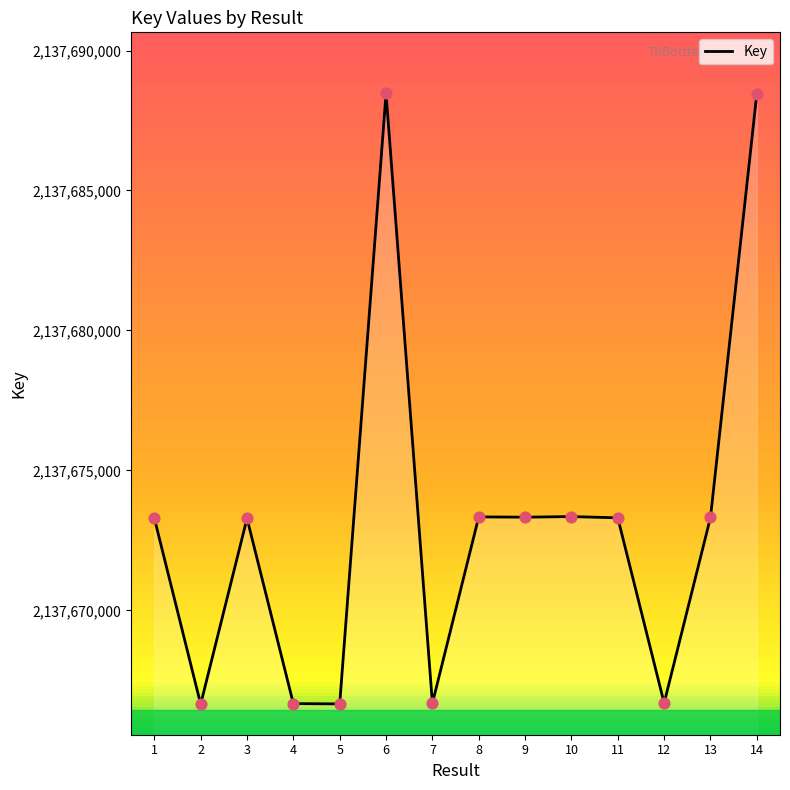

What is the change in value from 10 to 14?

+15105